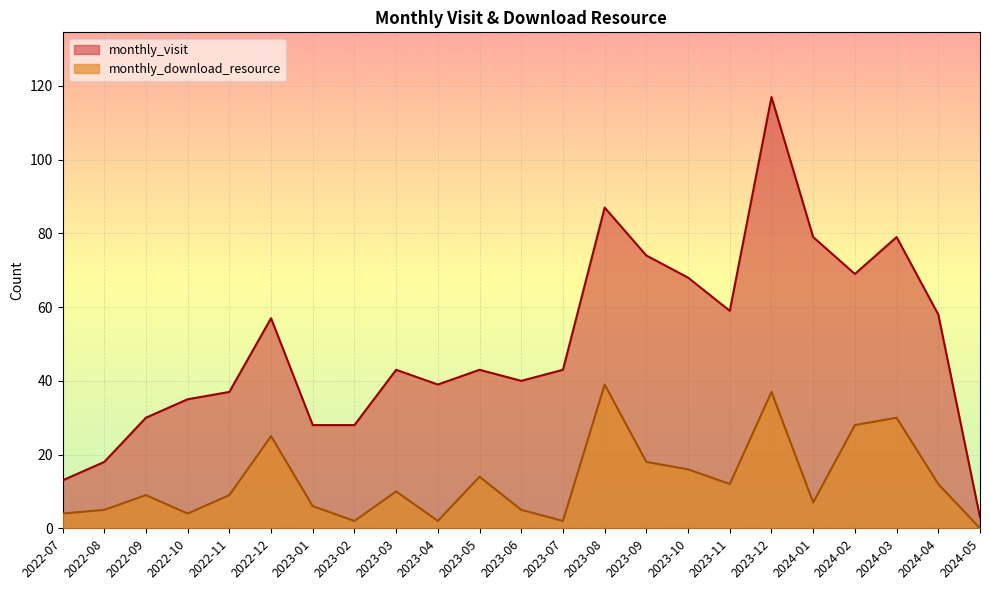

What is the label of the 20th point from the left?

2024-02